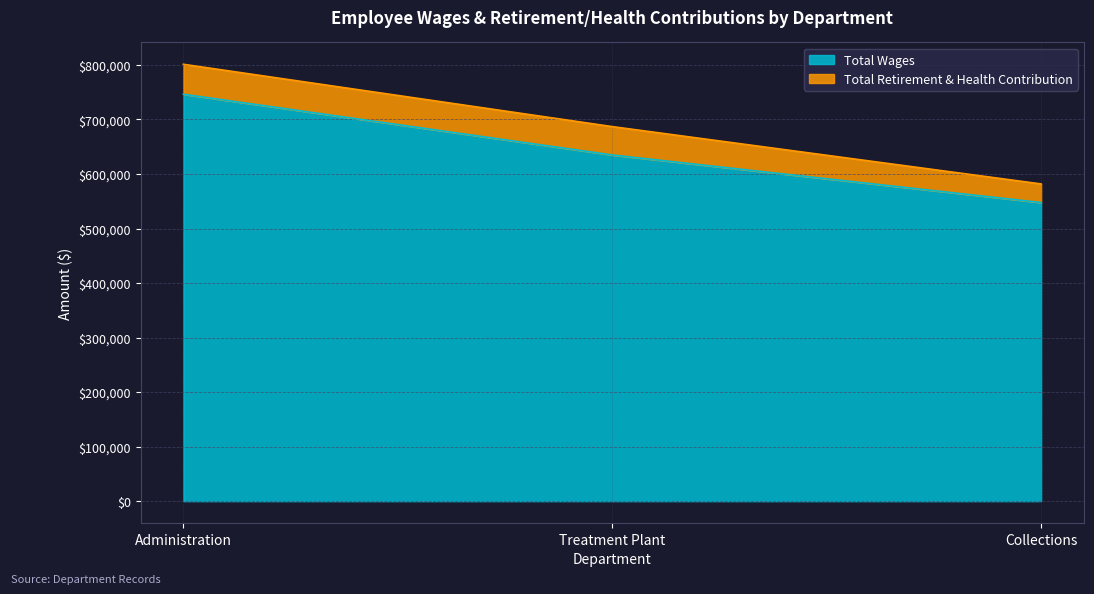

What is the average value?

642884